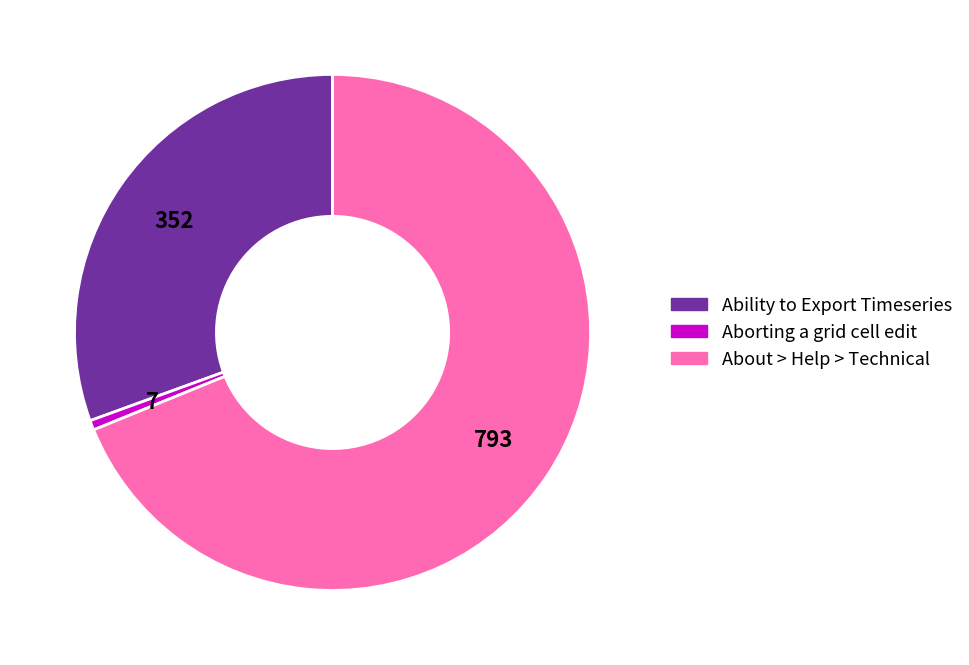

Combined, do Aborting a grid cell edit and Ability to Export Timeseries account for over 50%?

No